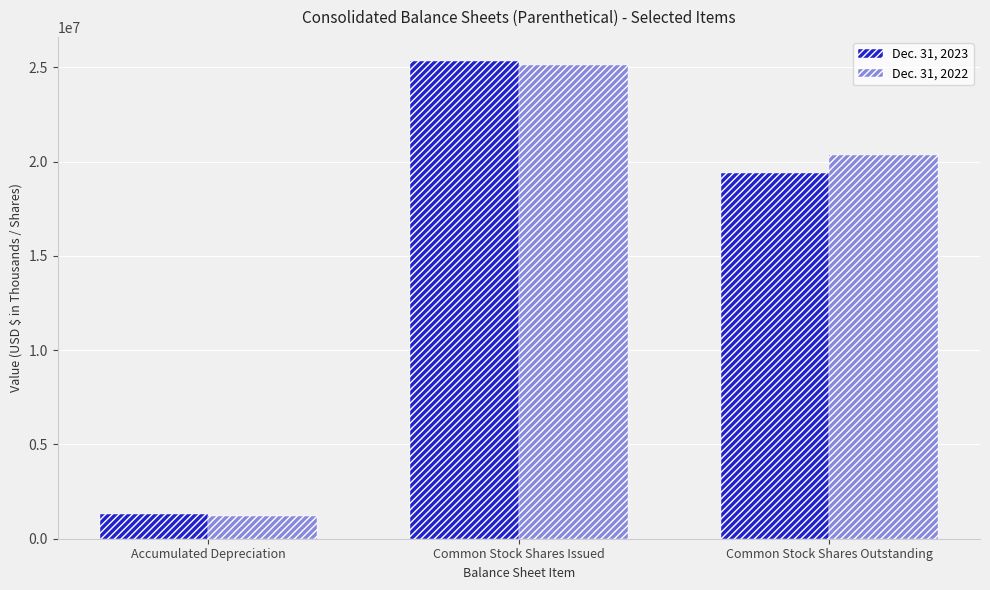

List the series in order of their peak value, highest first.

Dec. 31, 2023, Dec. 31, 2022